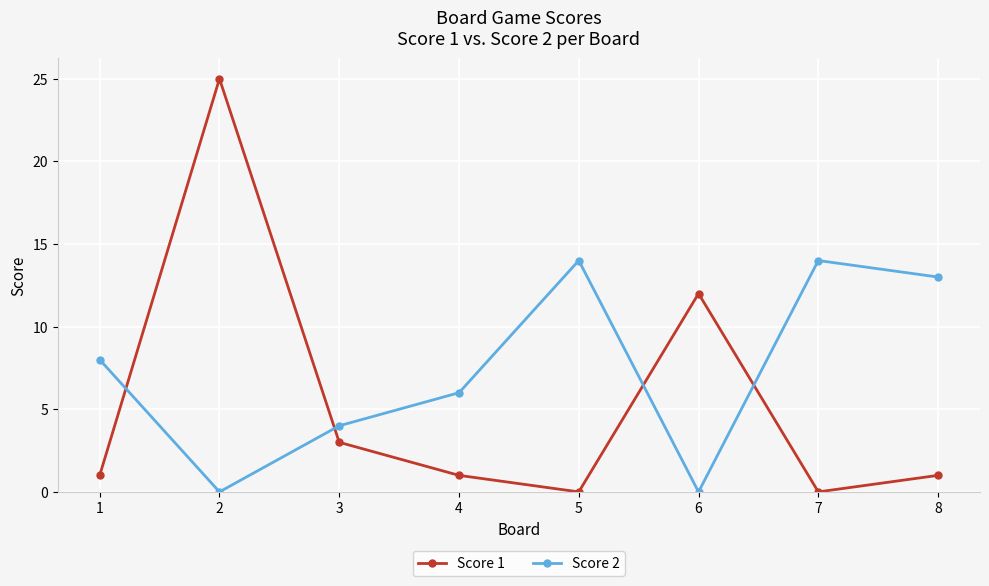

What is the sum of all Score 1 values?

43